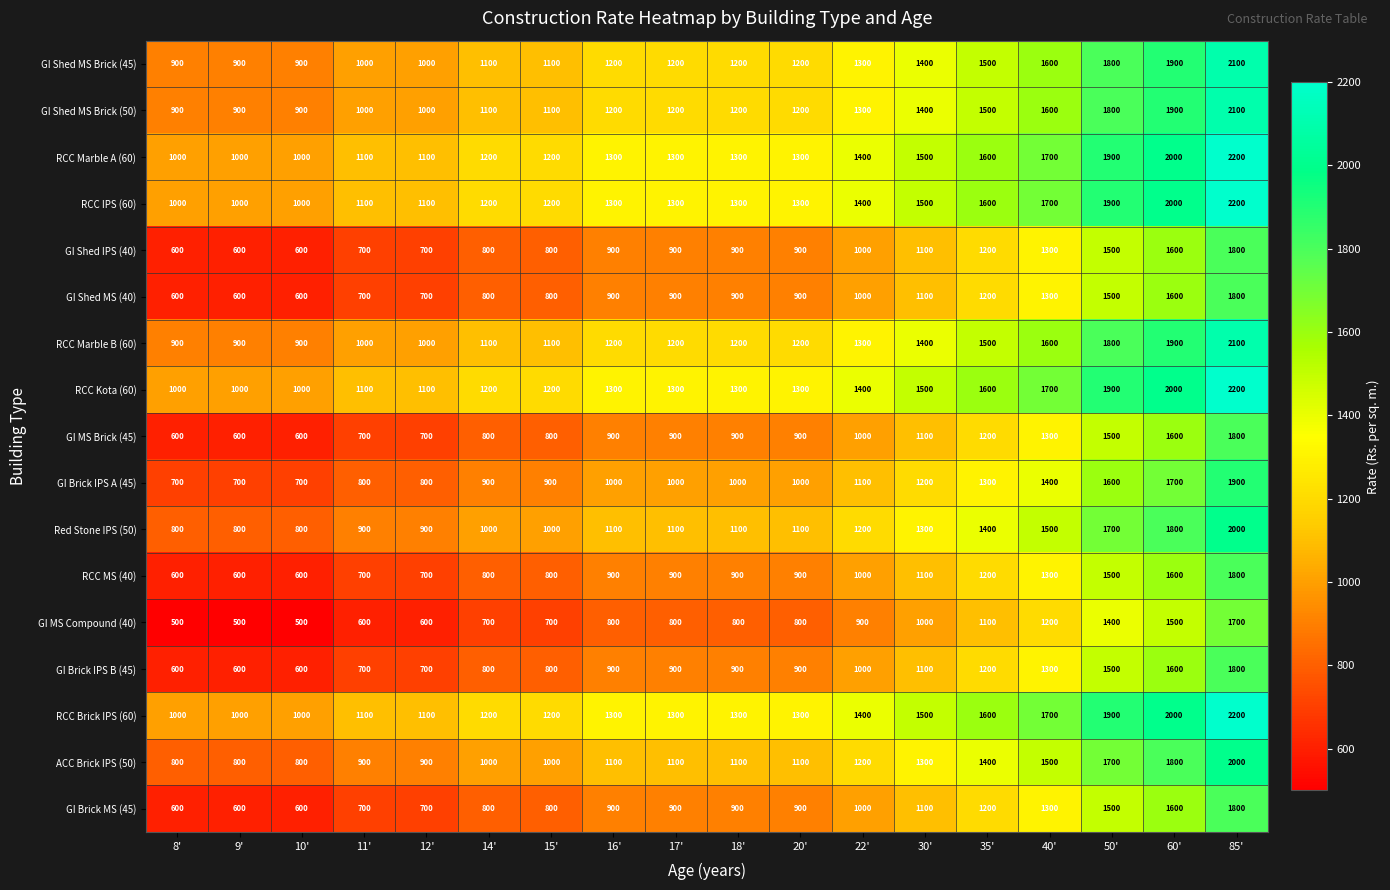

What is the smallest value displayed?

500